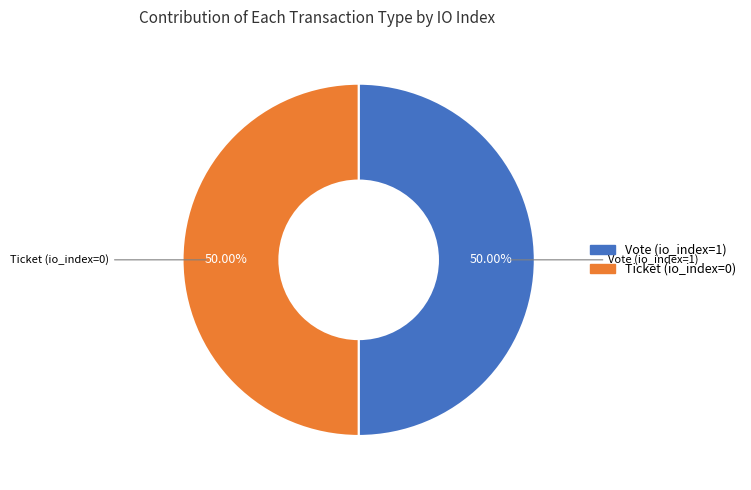

Do Ticket (io_index=0) and Vote (io_index=1) together represent more than half of the pie?

Yes